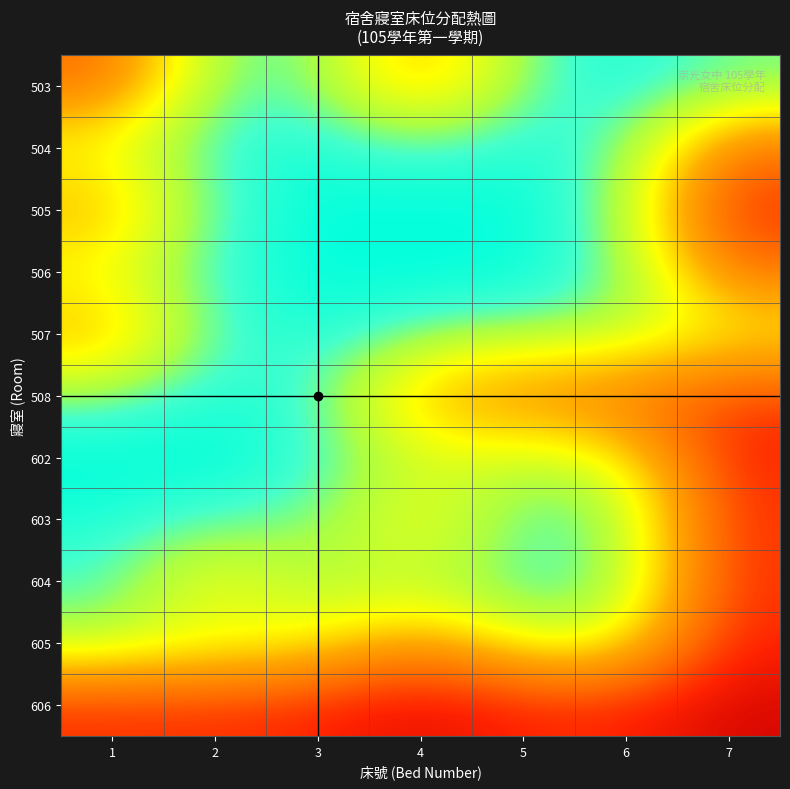

Reading left to right, extract all data points from this chart.

503: 1	2	3	4	5	6	7
504: 1	2	3	4	5	6	7
505: 1	2	3	4	5	6	7
506: 1	2	3	4	5	6	7
507: 1	2	3	4	5	6	7
508: 1	2	3	4	5	6	7
602: 1	2	3	4	5	6	7
603: 1	2	3	4	5	6	7
604: 1	2	3	4	5	6	7
605: 1	2	3	4	5	6	7
606: 1	2	3	4	5	6	7